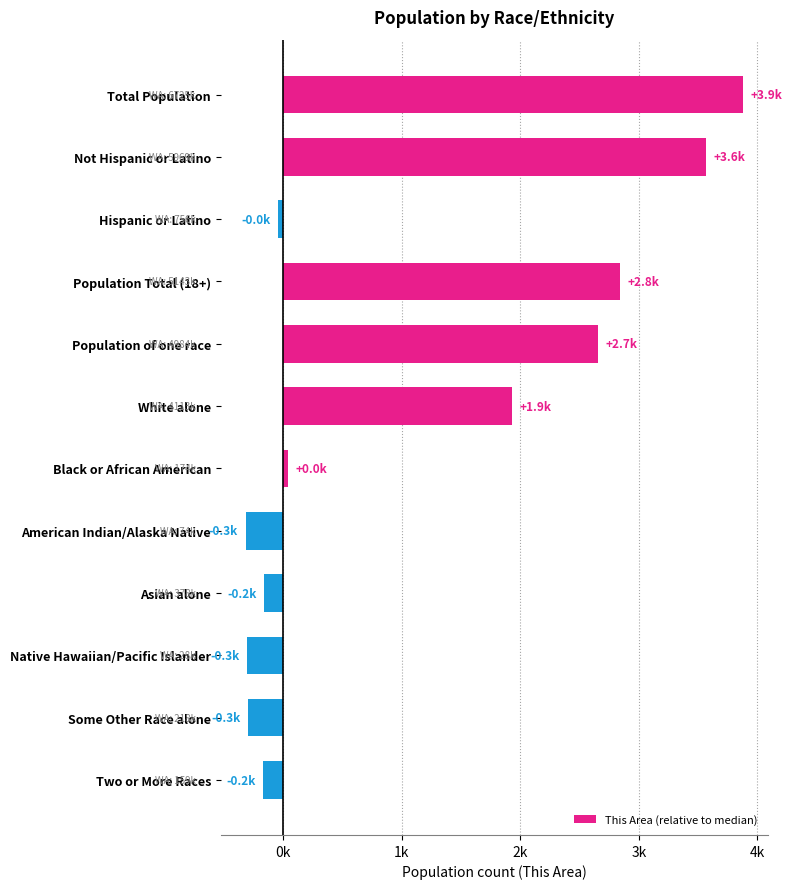

Does the chart contain any negative values?

Yes